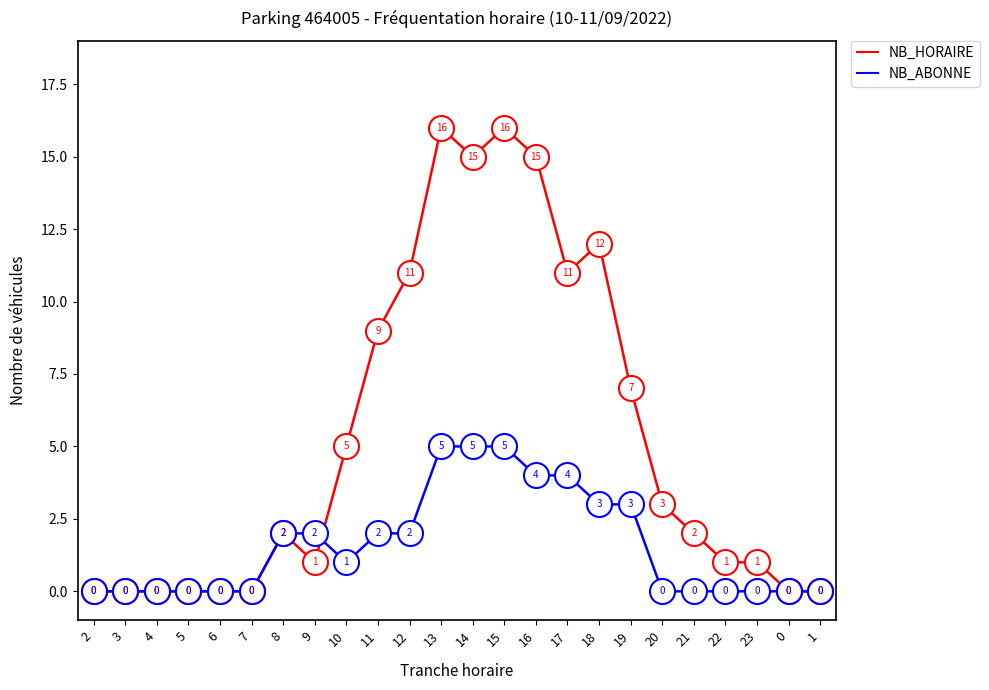

What is the spread (max minus min) of values at 17?

7